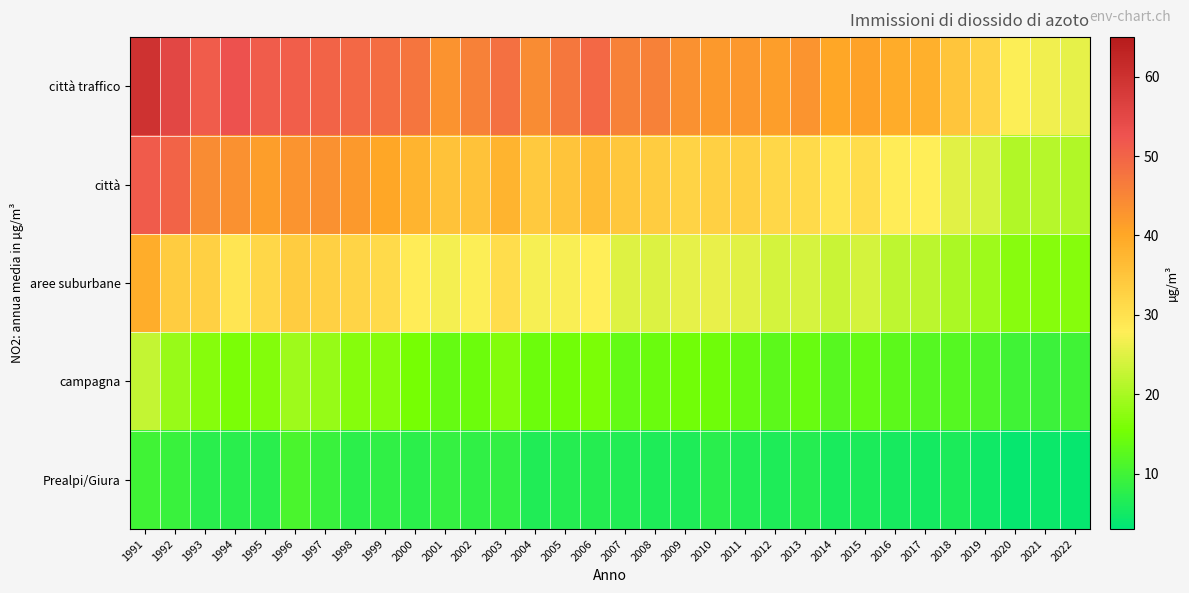

What is the total value across all series at 2007?

125.5